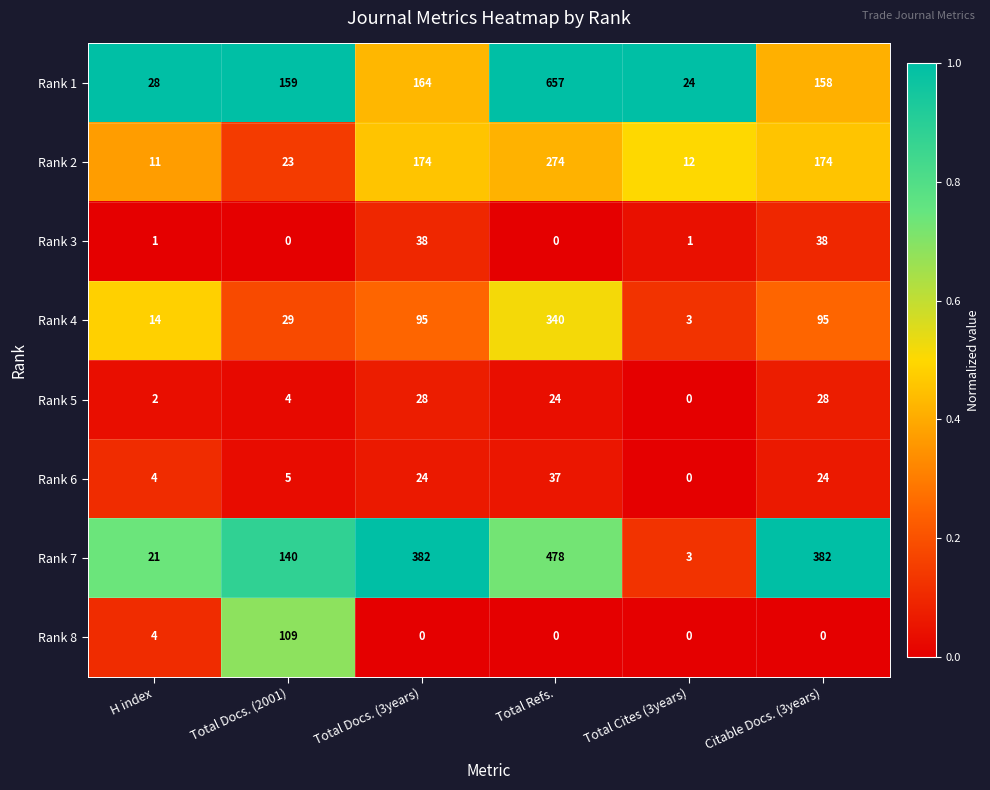

How many distinct data groups are displayed?

8